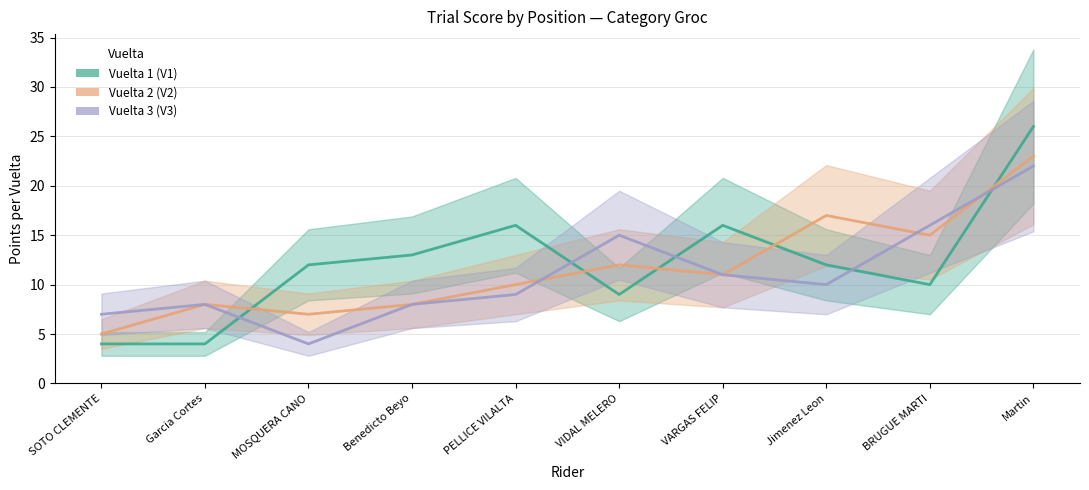

True or false: Vuelta 3 (V3) has more than 0 points higher than both neighbors.

True